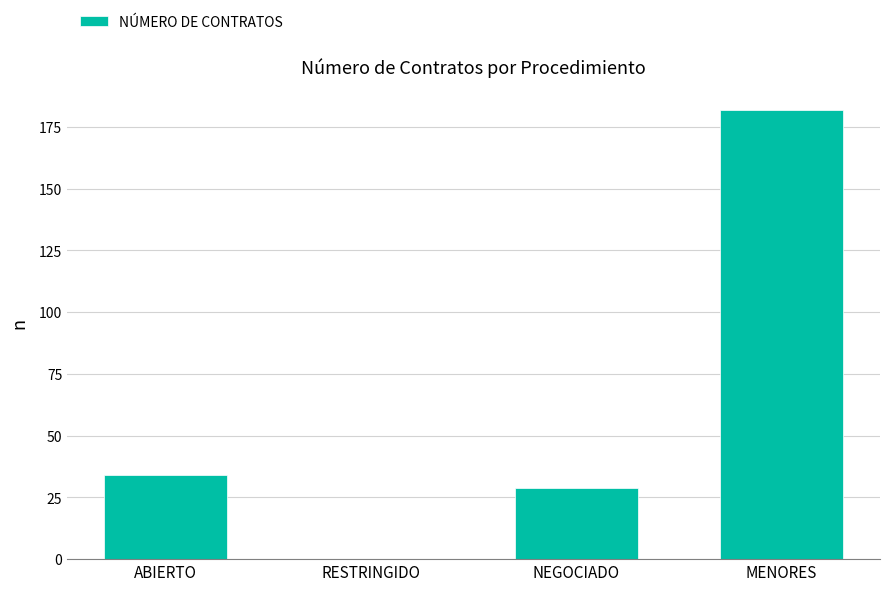

Count the number of categories in the chart.

4